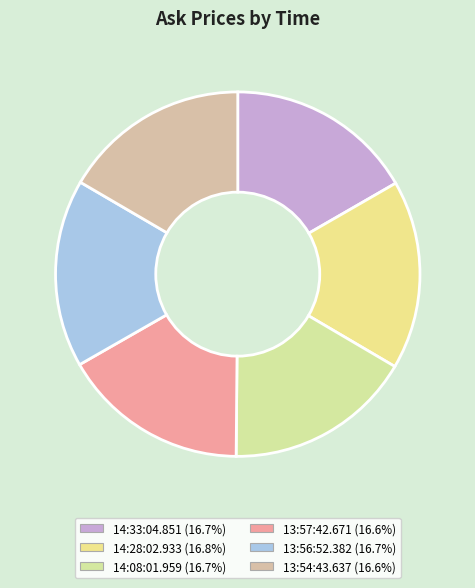

To the nearest percent, what is the combined percentage of 13:57:42.671 and 13:56:52.382?

33%